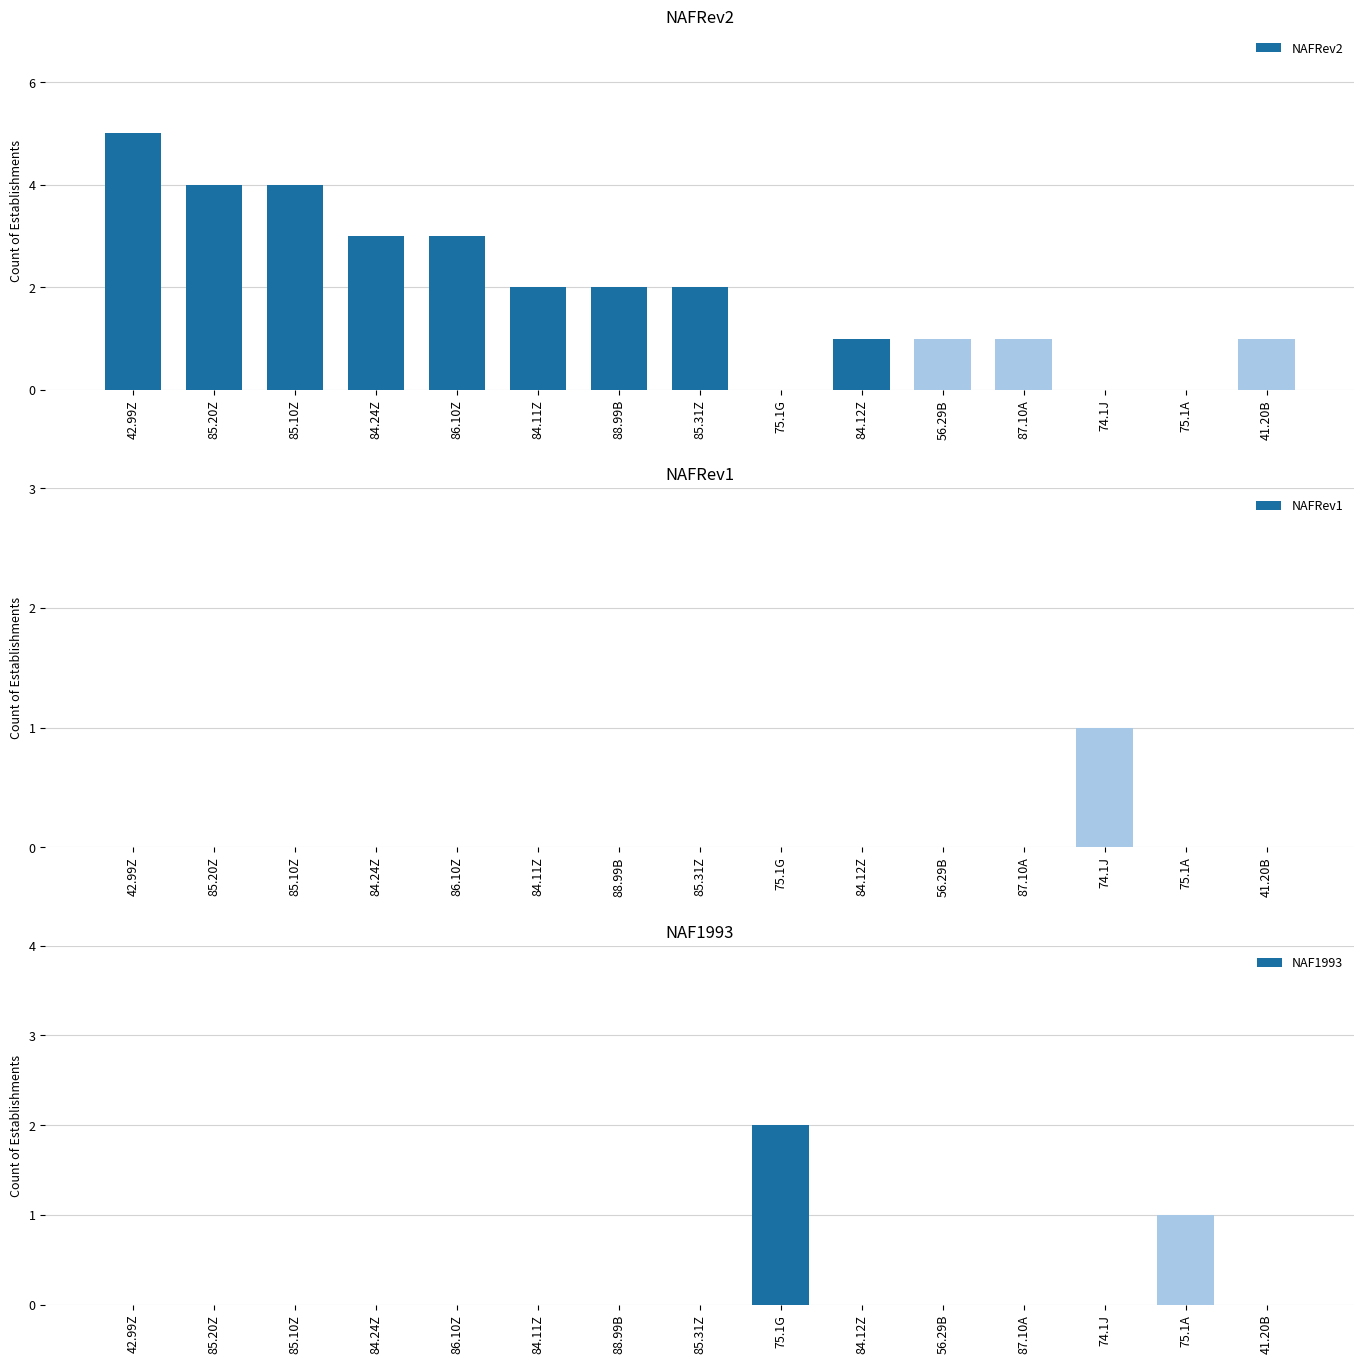

How many bars are there in total?

45